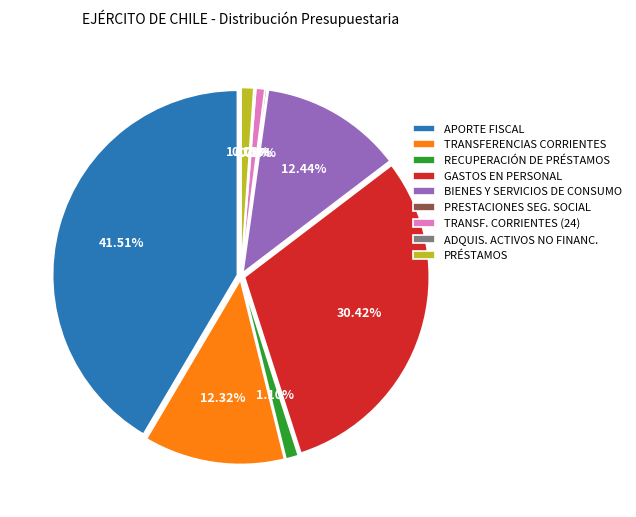

Does any single category account for the majority?

No